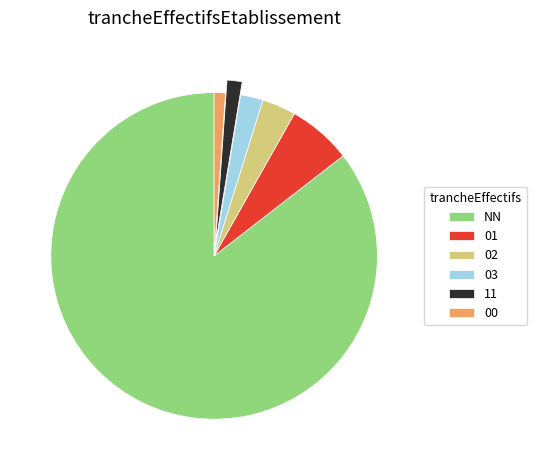

What is the largest slice in the pie chart?

NN